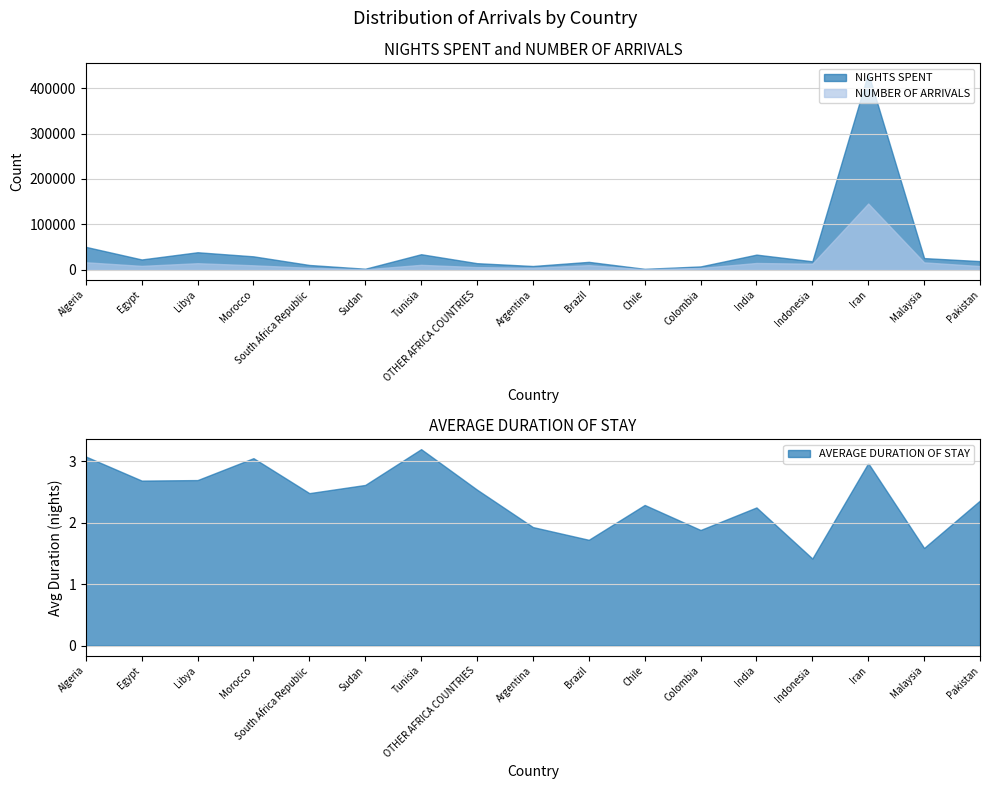

Which series has the largest range (max minus min)?

NIGHTS SPENT